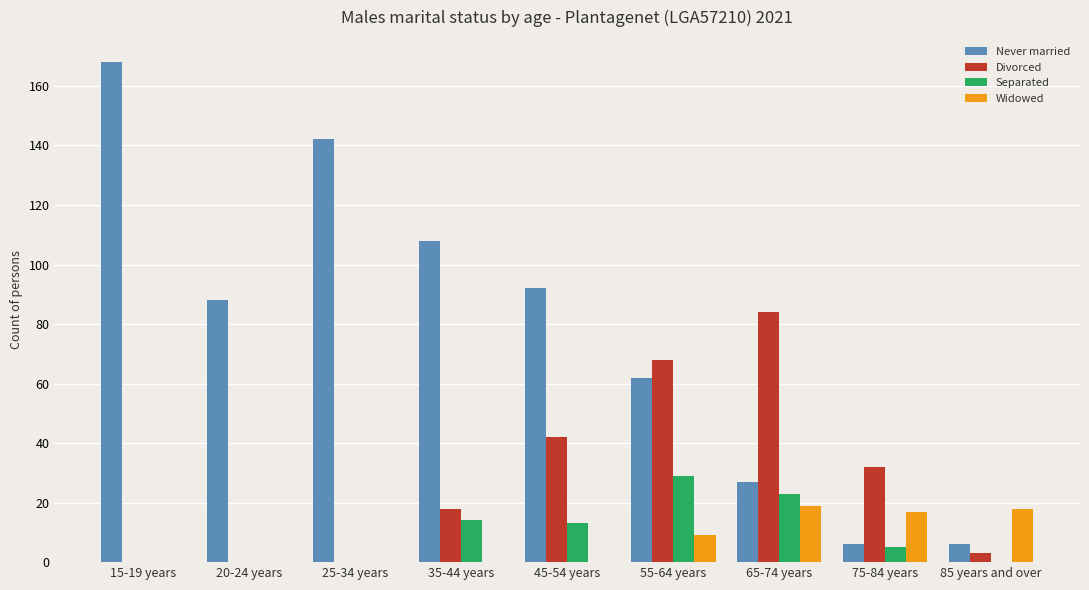

Is the value of Widowed at 15-19 years greater than the value of Divorced at 75-84 years?

No